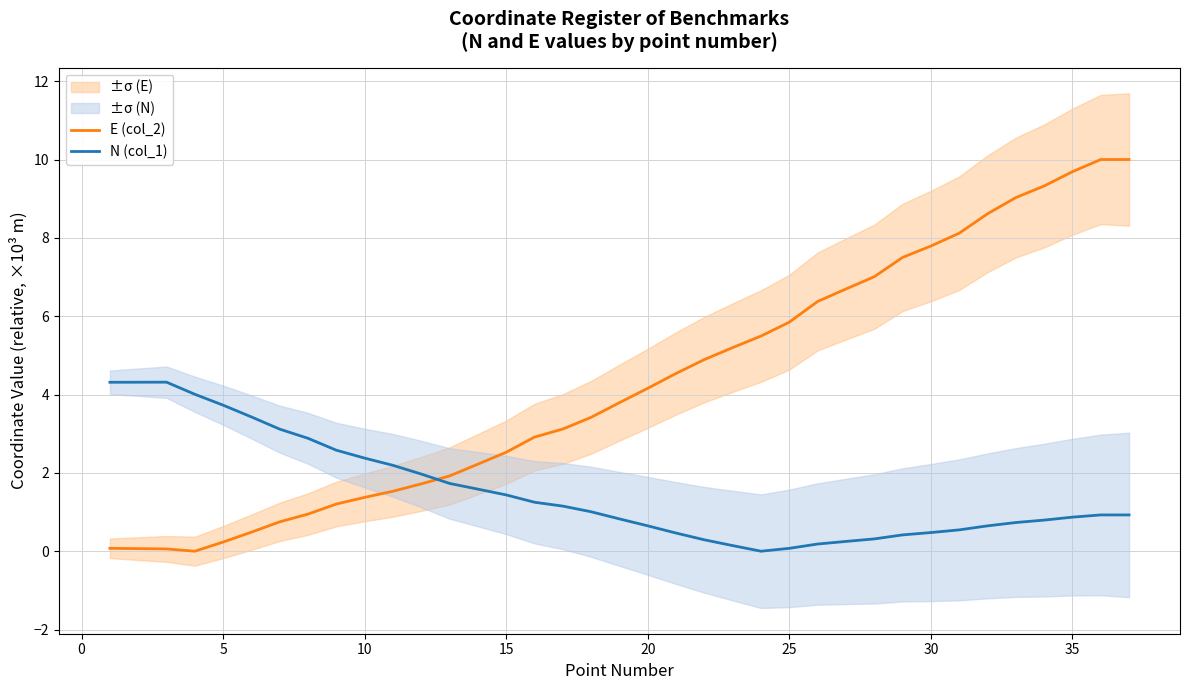

True or false: N (col_1) and E (col_2) cross at least once.

True